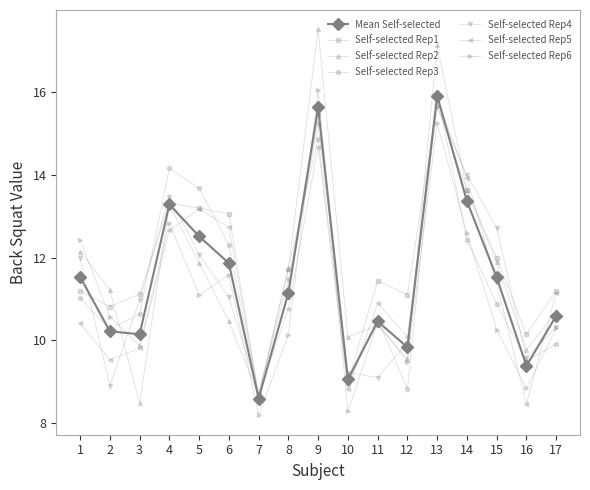

The Self-selected Rep3 series shows 11.7 at 8. True or false?

True